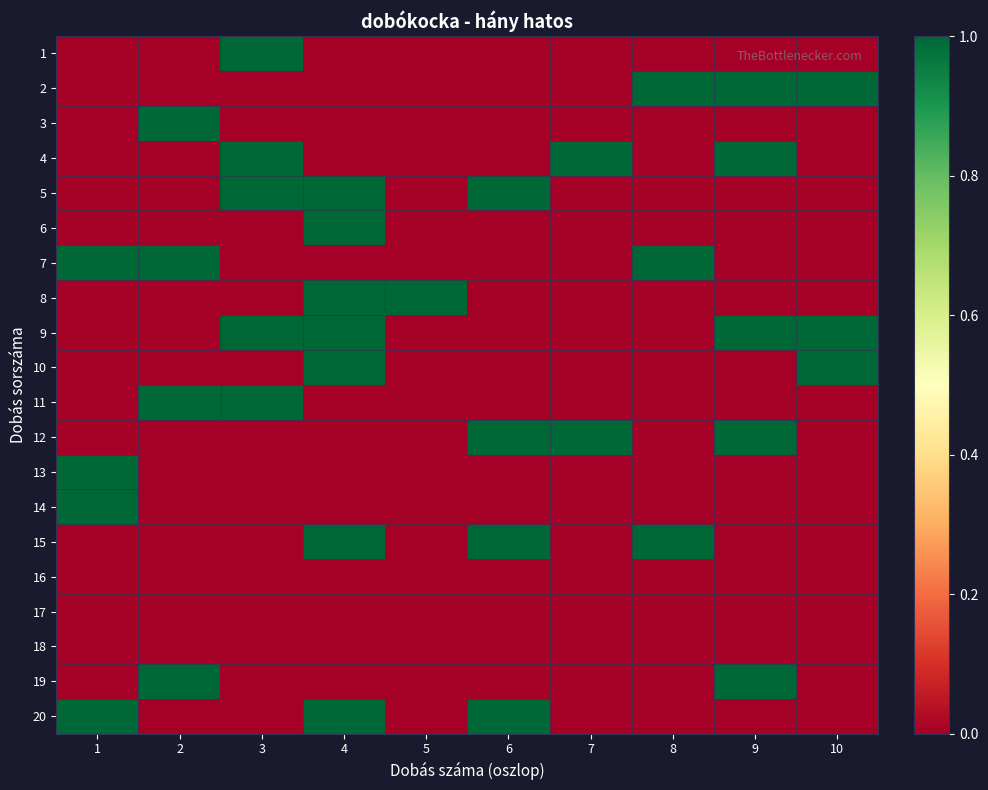

How many series are shown in this chart?

20